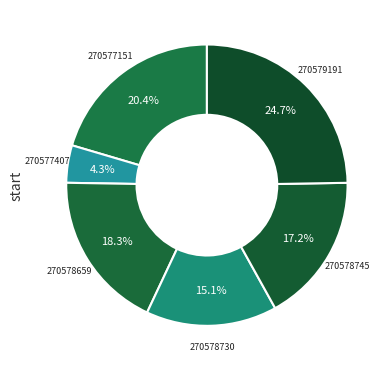

How many slices are in this pie chart?

6